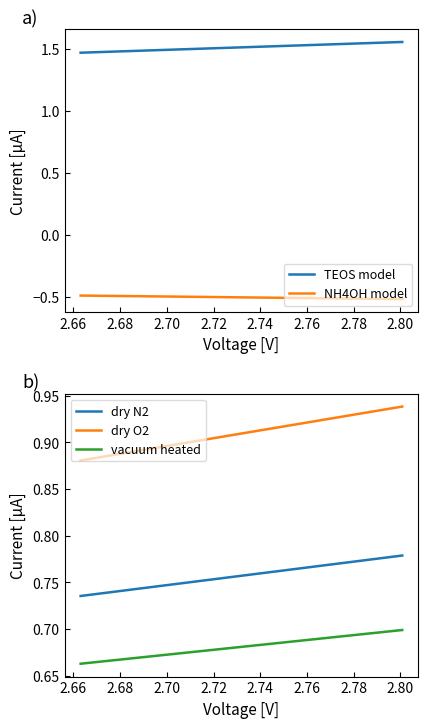

True or false: vacuum heated and NH4OH model intersect in this chart.

False